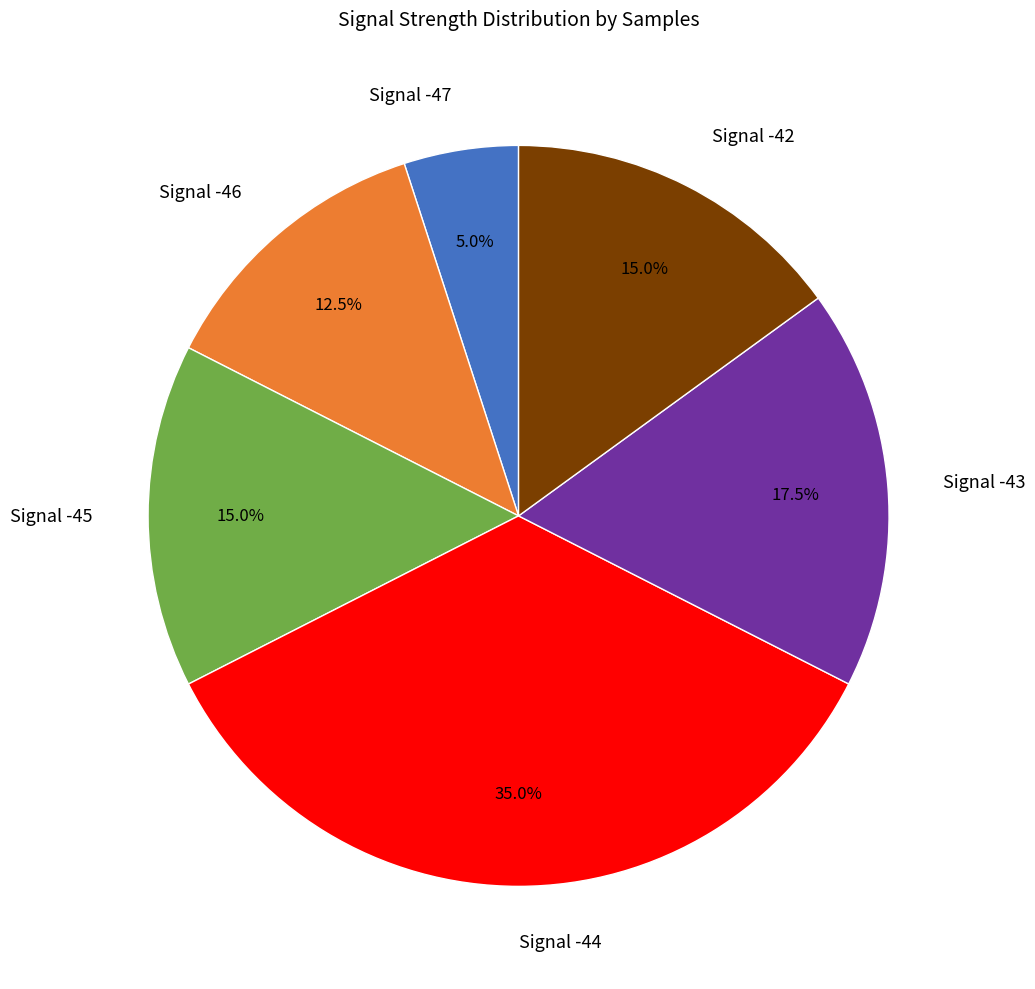

Which category has the smallest portion of the pie?

Signal -47